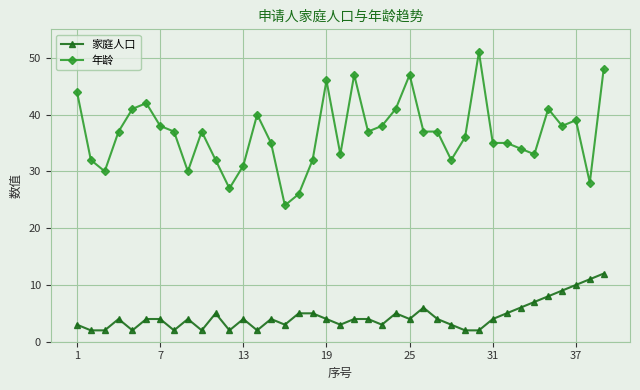

True or false: 年龄 and 家庭人口 cross at least once.

False